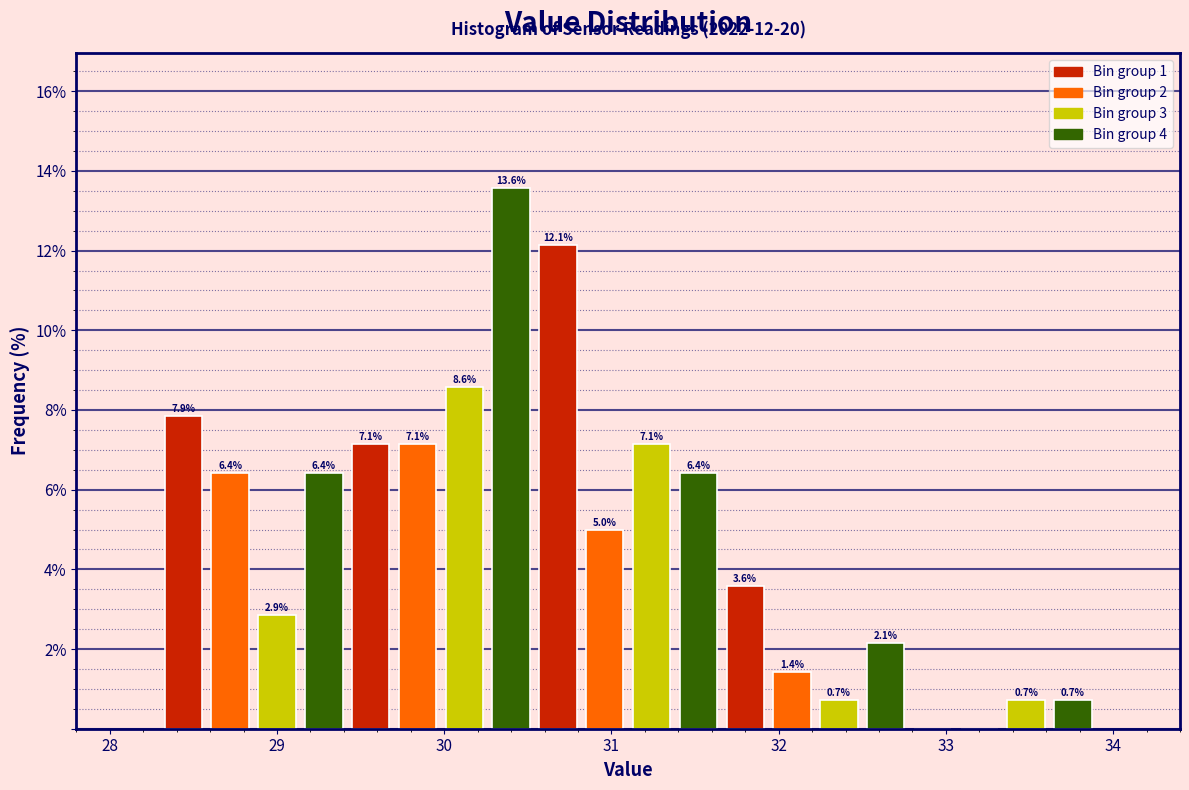

Read against the x-axis, roughly where is the centre of the tallest bar?

30.4